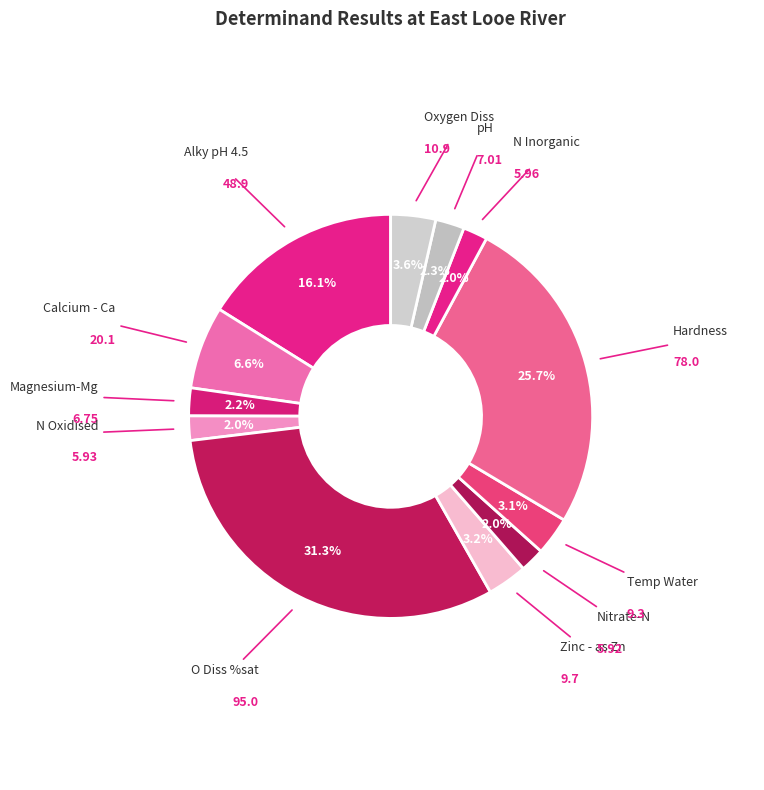

What is the largest slice in the pie chart?

O Diss %sat